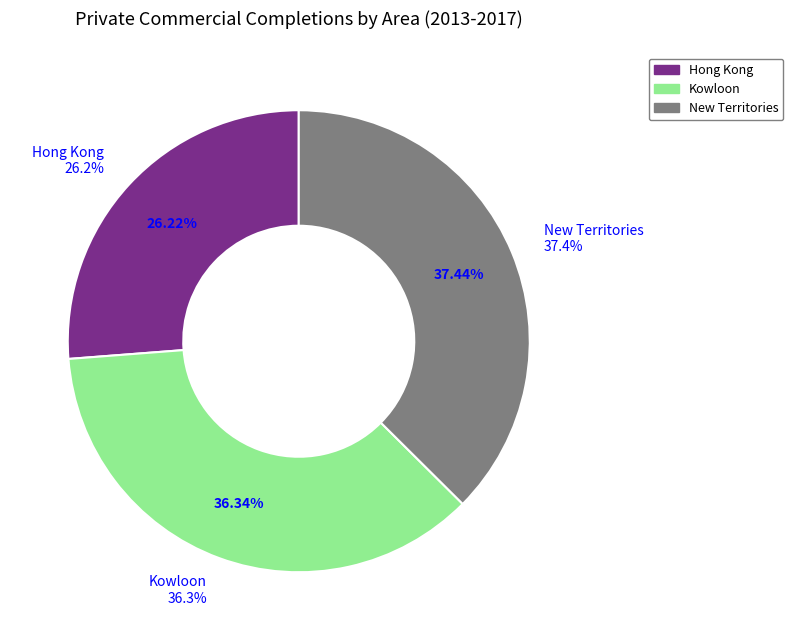

Which series has the largest range (max minus min)?

New Territories